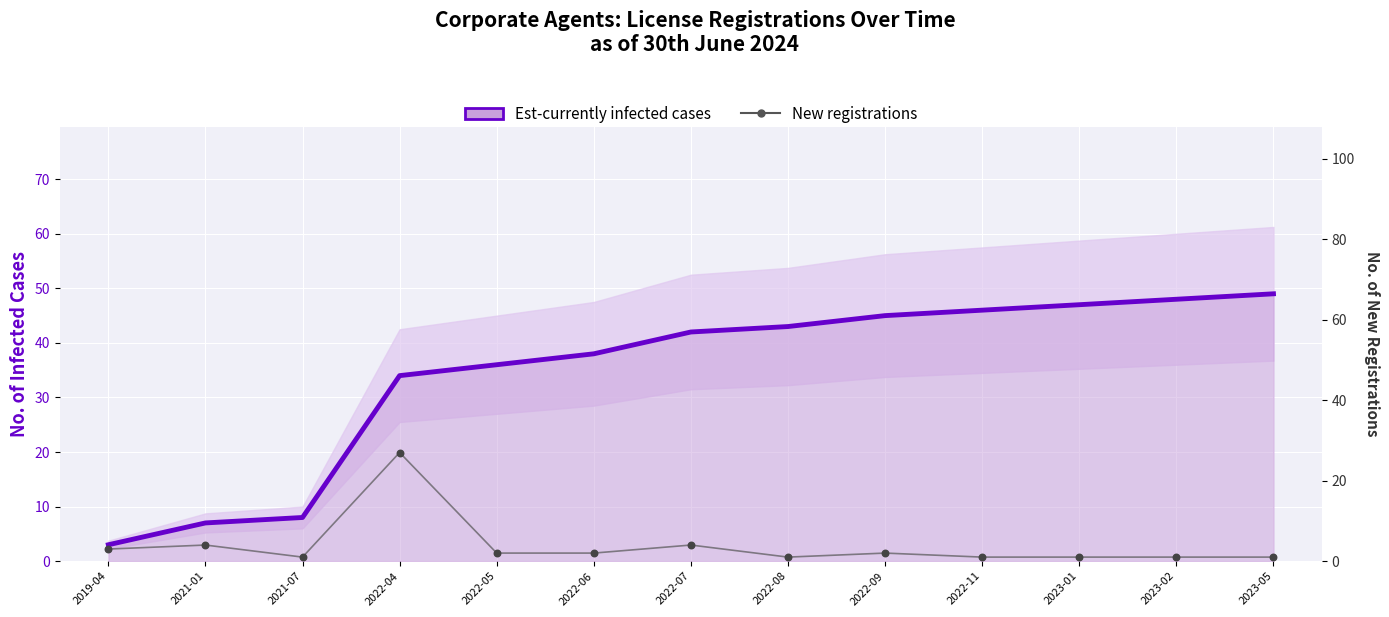

At which category is the sum across all series the highest?

2022-04